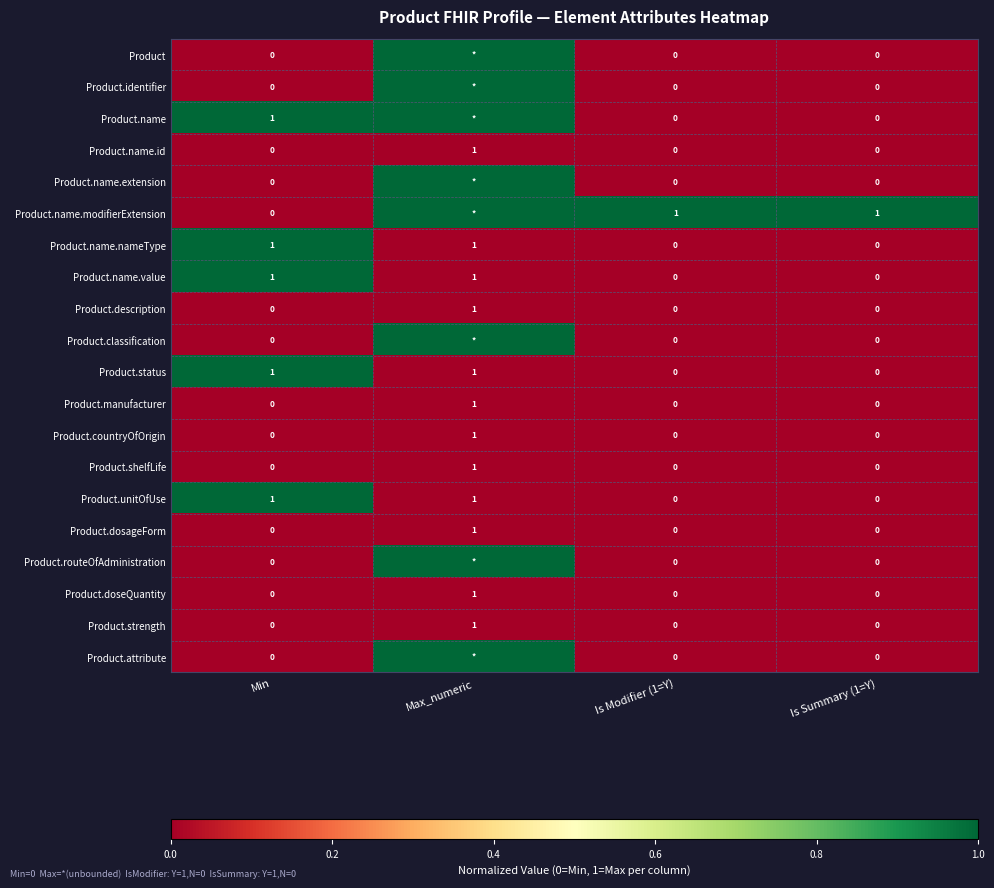

The value of Product.doseQuantity at Min is 0. True or false?

True